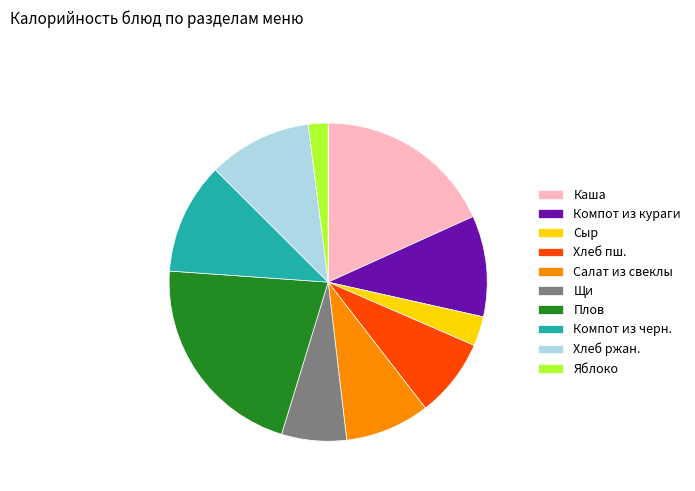

Do Щи and Плов together represent more than half of the pie?

No